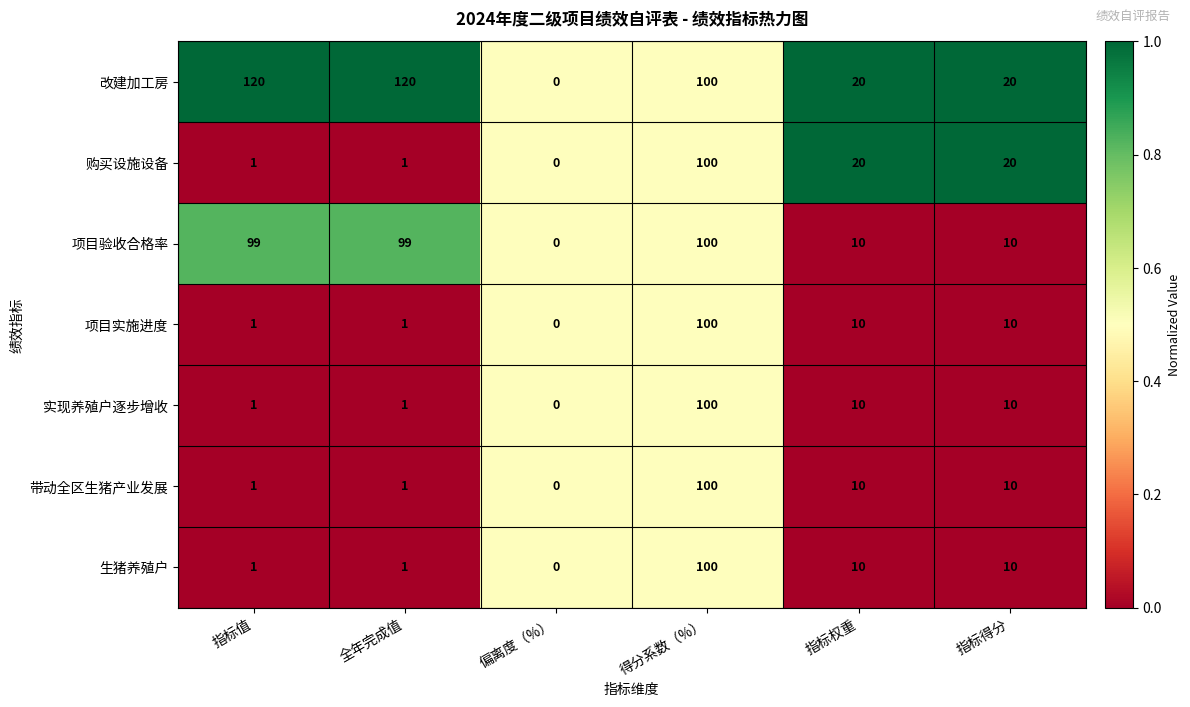

What is the highest value of the 项目验收合格率 series?

100